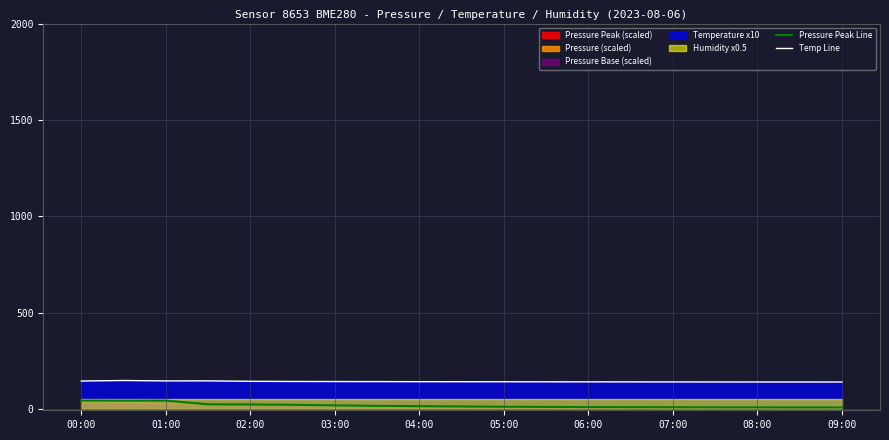

How many values in the Pressure Peak Line series are below 12?

9